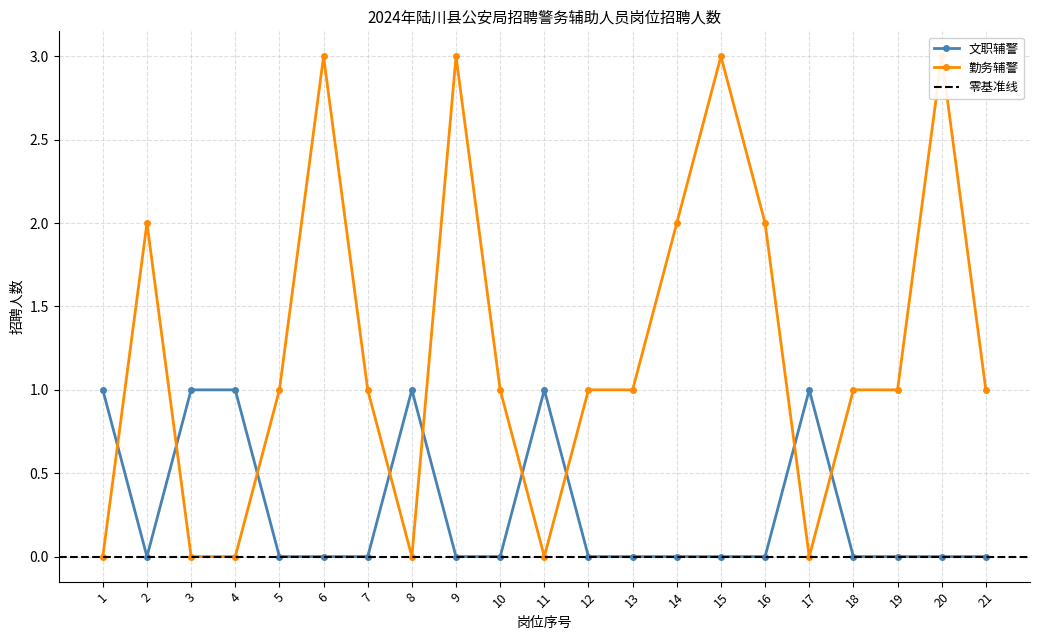

At 3, list the series in order from smallest to largest.

勤务辅警, 文职辅警